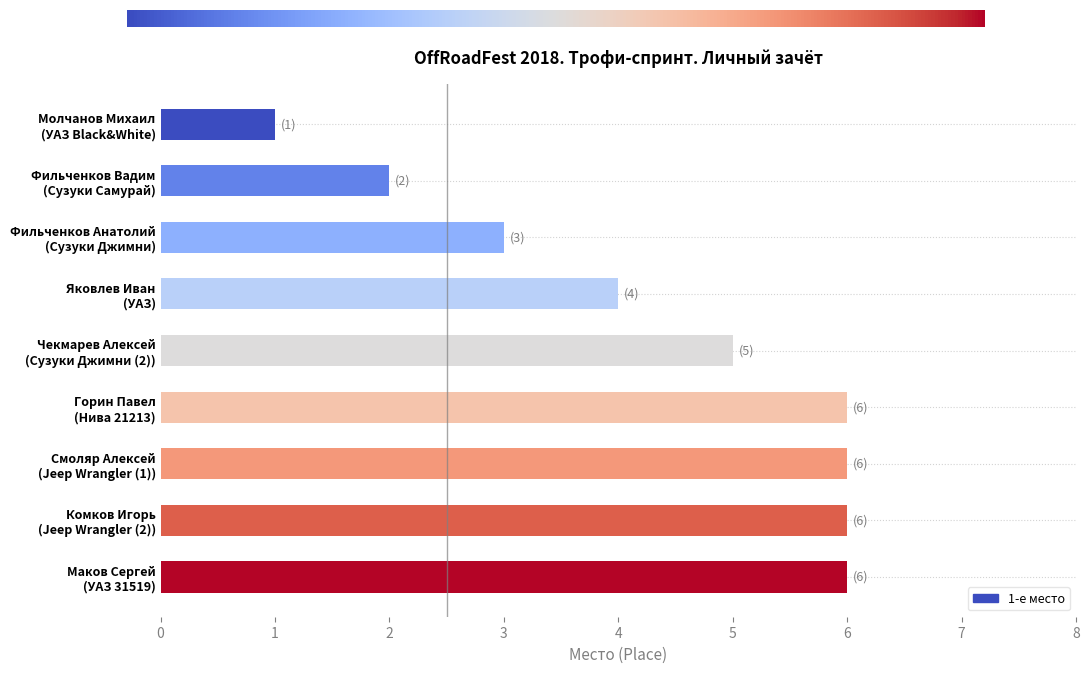

What is the greatest value displayed?

6